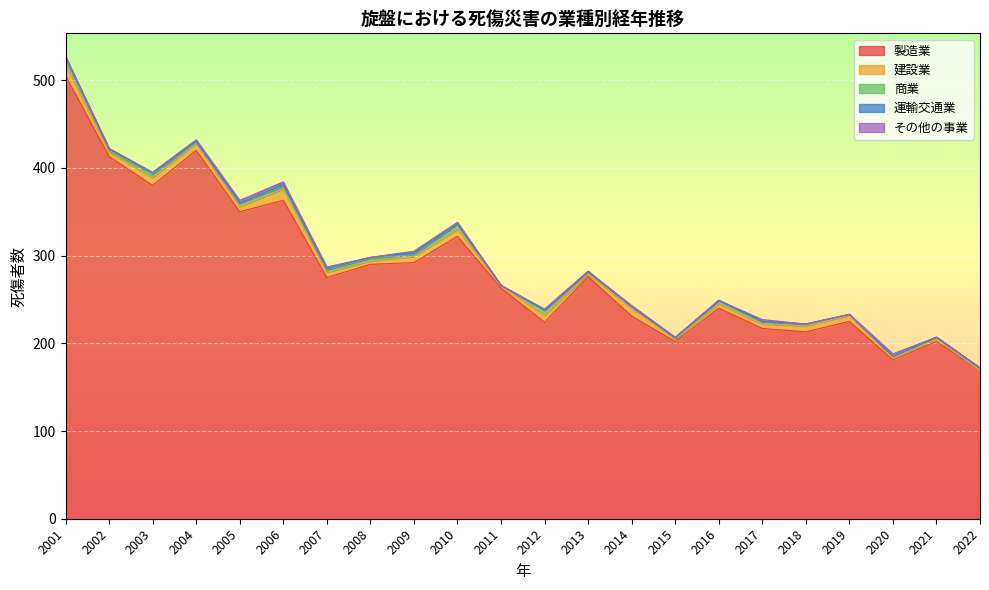

At which category is the sum across all series the highest?

2001